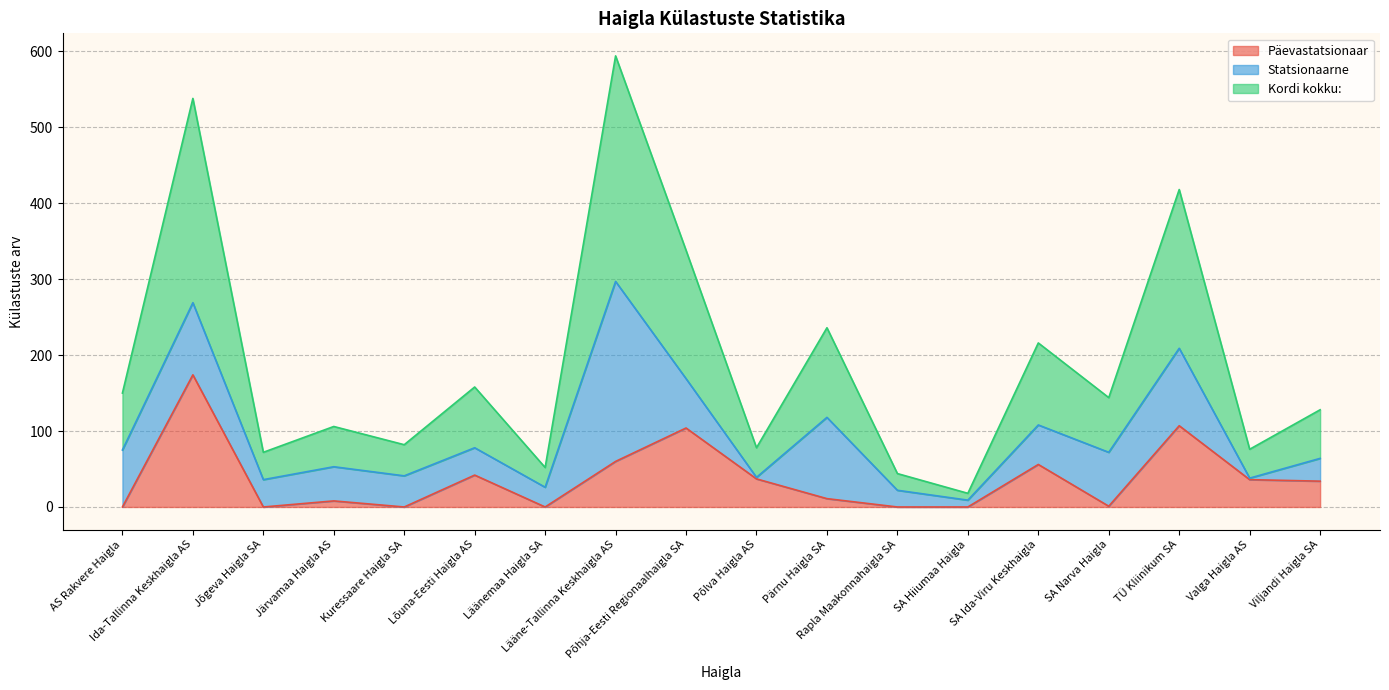

What are all the series names shown in the legend?

Päevastatsionaar, Statsionaarne, Kordi kokku: